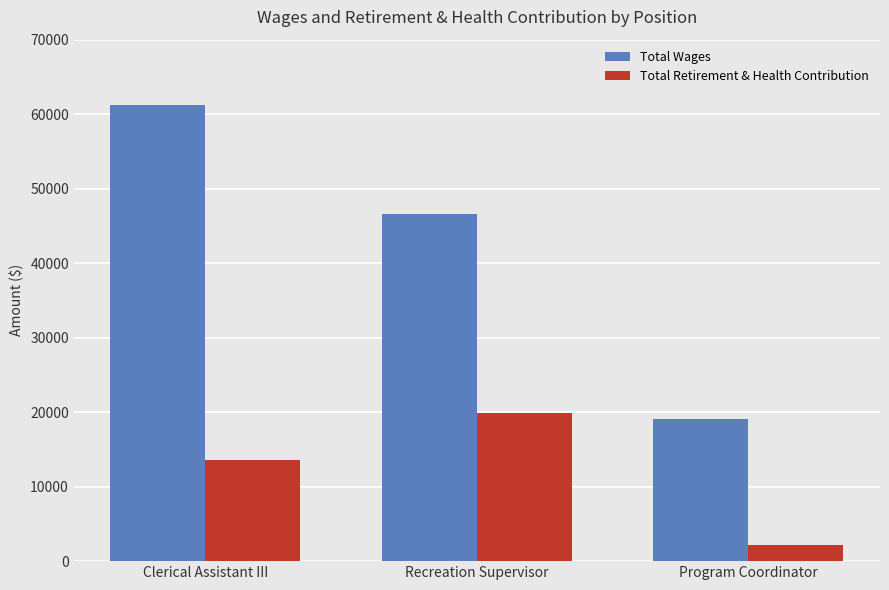

At how many categories does at least one series exceed 57294?

1